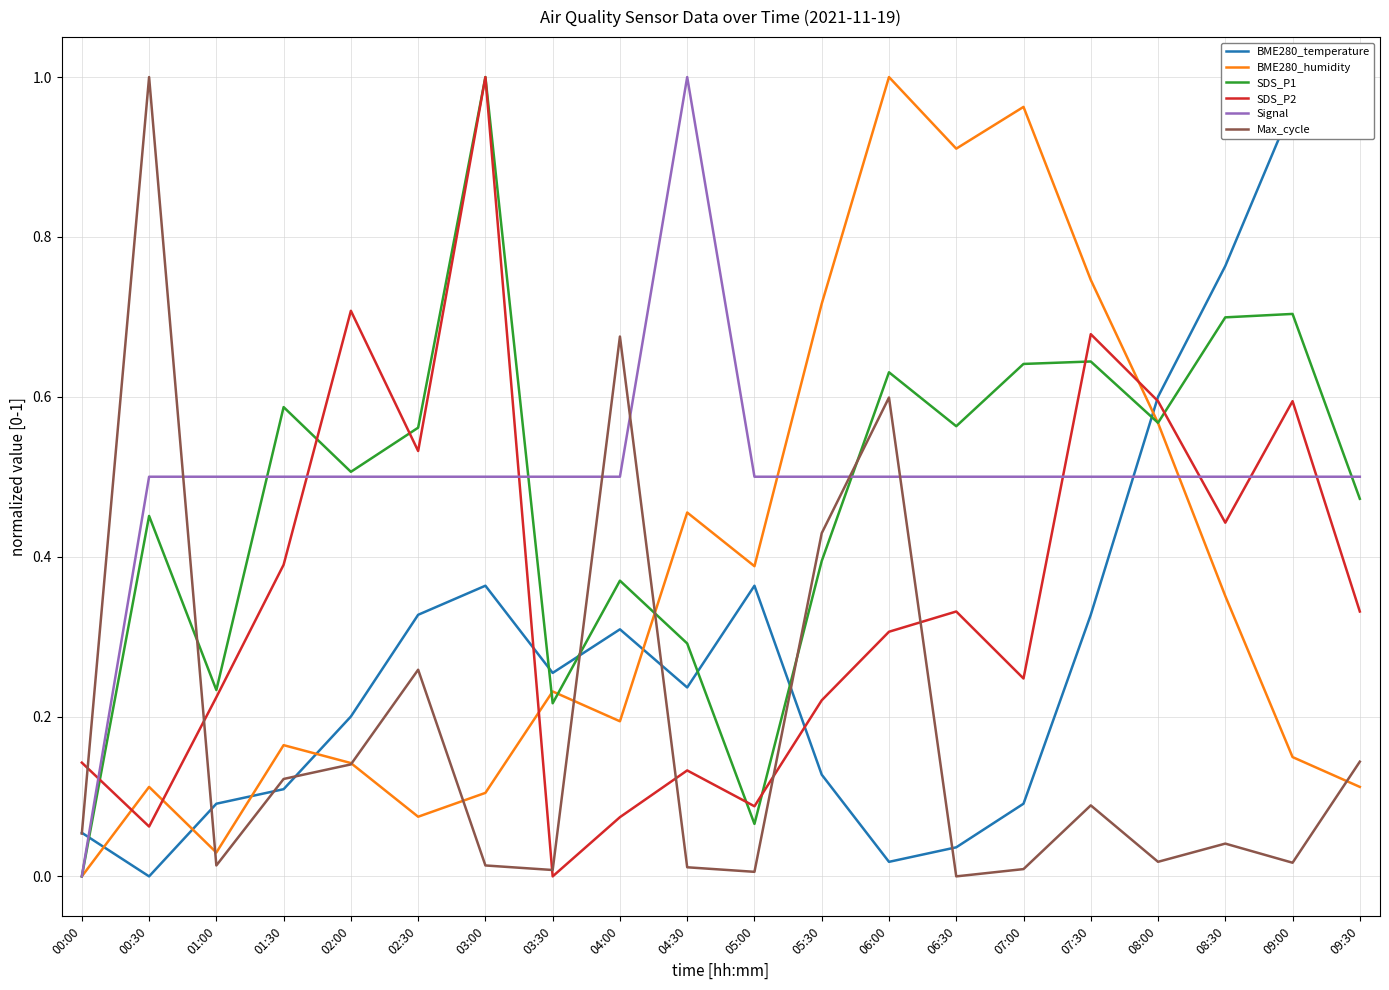

Reading left to right, extract all data points from this chart.

BME280_temperature: 0.1	0.0	0.1	0.1	0.2	0.3	0.4	0.3	0.3	0.2	0.4	0.1	0.0	0.0	0.1	0.3	0.6	0.8	1.0	1.0
BME280_humidity: 0.0	0.1	0.0	0.2	0.1	0.1	0.1	0.2	0.2	0.5	0.4	0.7	1.0	0.9	1.0	0.7	0.6	0.4	0.1	0.1
SDS_P1: 0.0	0.5	0.2	0.6	0.5	0.6	1.0	0.2	0.4	0.3	0.1	0.4	0.6	0.6	0.6	0.6	0.6	0.7	0.7	0.5
SDS_P2: 0.1	0.1	0.2	0.4	0.7	0.5	1.0	0.0	0.1	0.1	0.1	0.2	0.3	0.3	0.2	0.7	0.6	0.4	0.6	0.3
Signal: 0.0	0.5	0.5	0.5	0.5	0.5	0.5	0.5	0.5	1.0	0.5	0.5	0.5	0.5	0.5	0.5	0.5	0.5	0.5	0.5
Max_cycle: 0.1	1.0	0.0	0.1	0.1	0.3	0.0	0.0	0.7	0.0	0.0	0.4	0.6	0.0	0.0	0.1	0.0	0.0	0.0	0.1